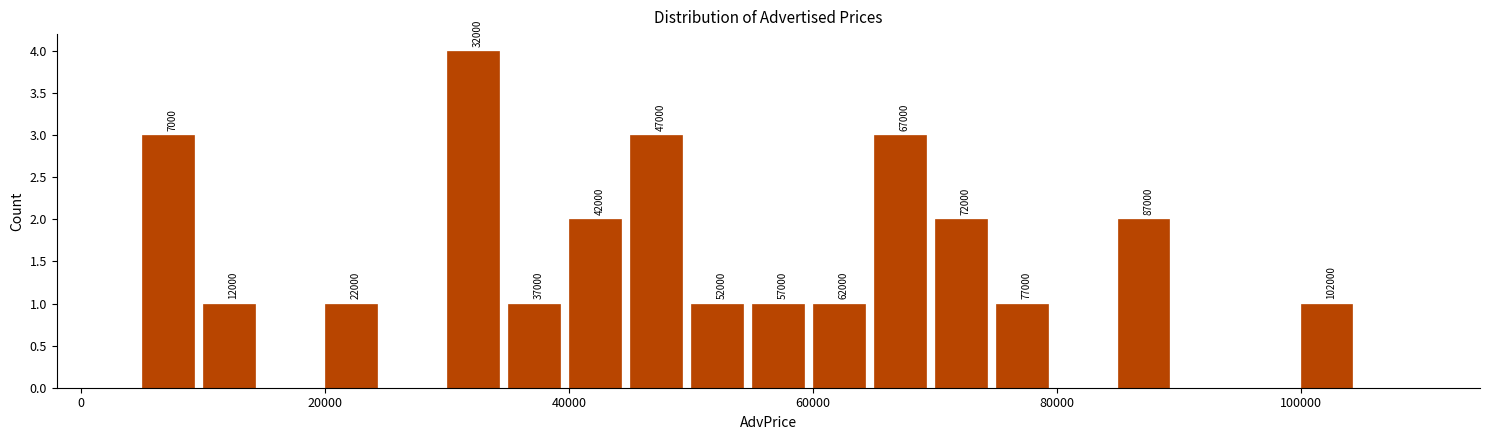

Read against the x-axis, roughly where is the centre of the tallest bar?

32000